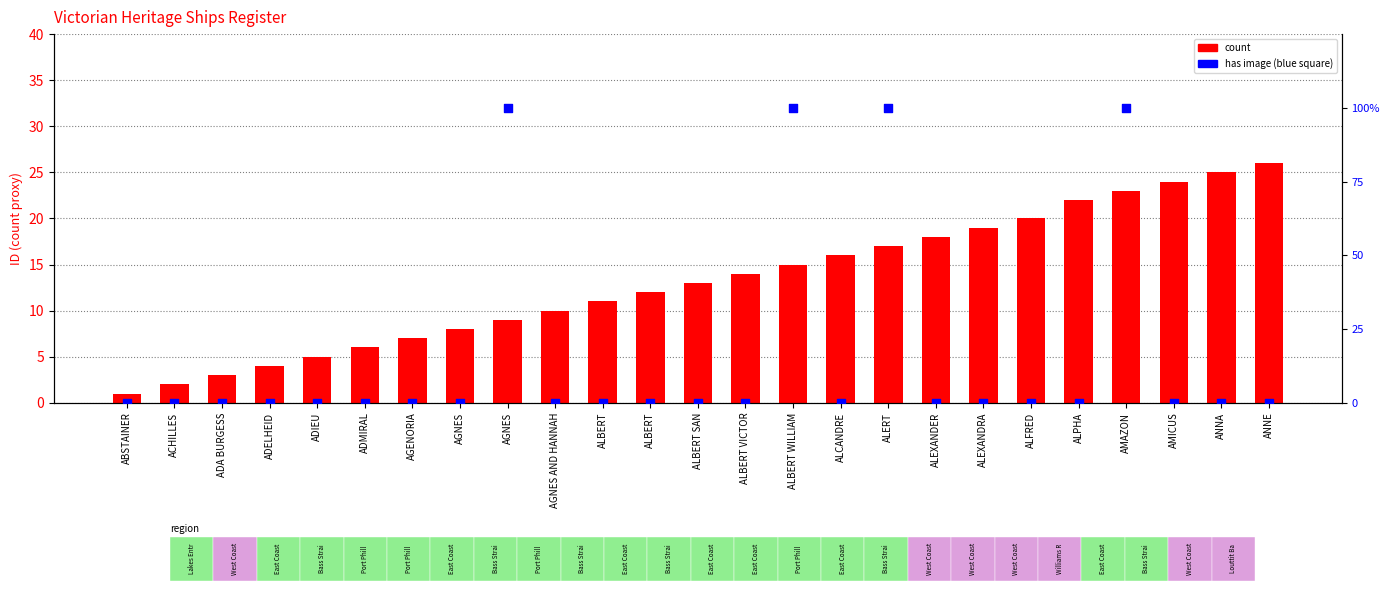

Which series has the largest total across all categories?

has image (0 or 100%)